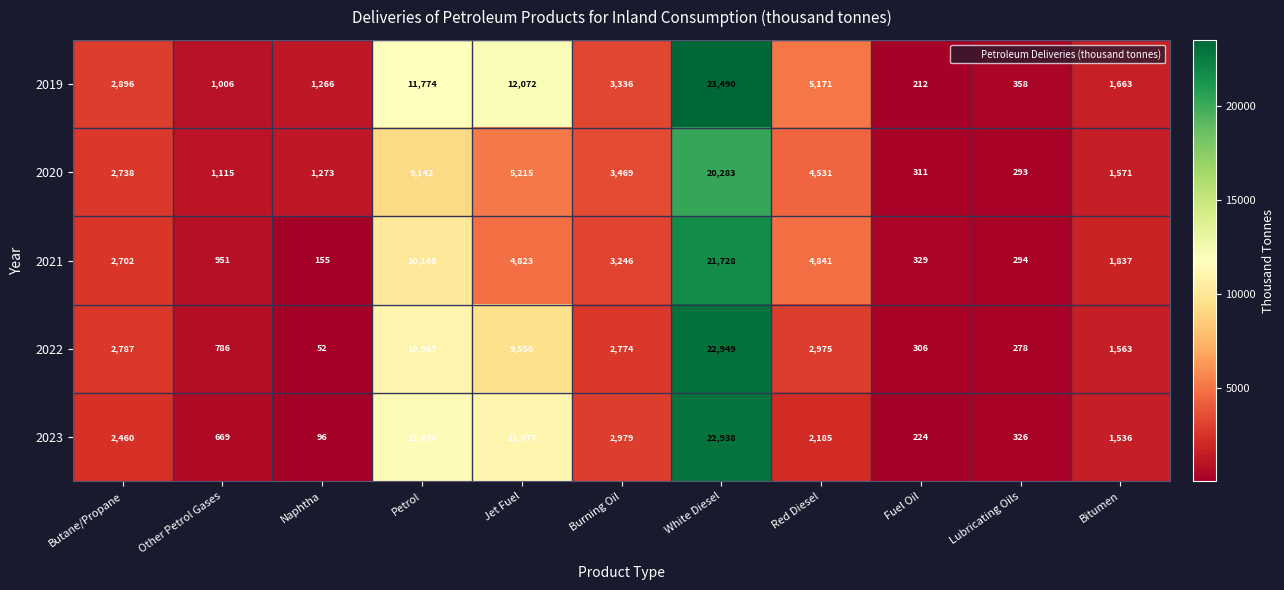

True or false: 2023 has a value of 224 at Fuel Oil.

True